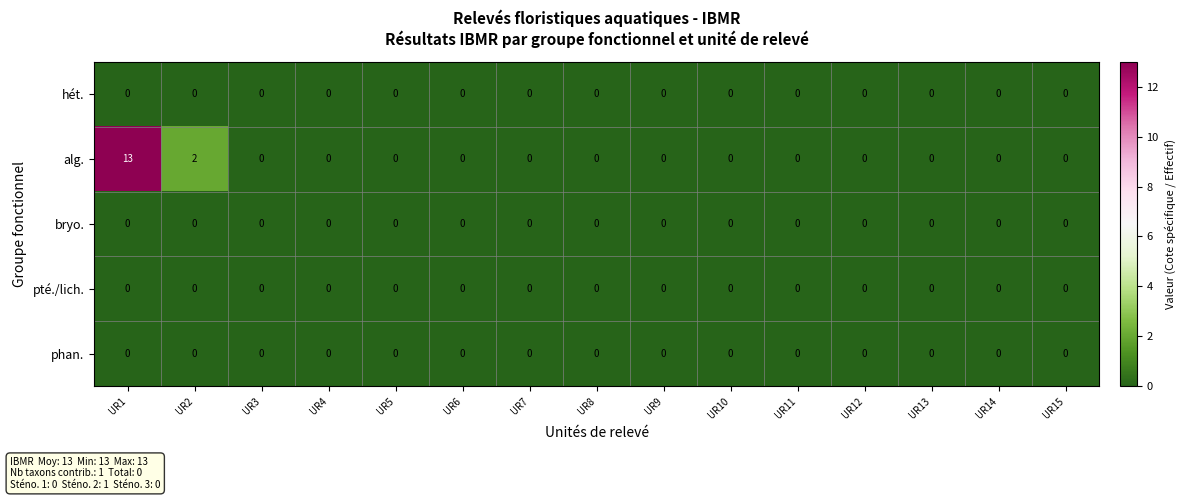

Which series has the widest spread of values?

alg.